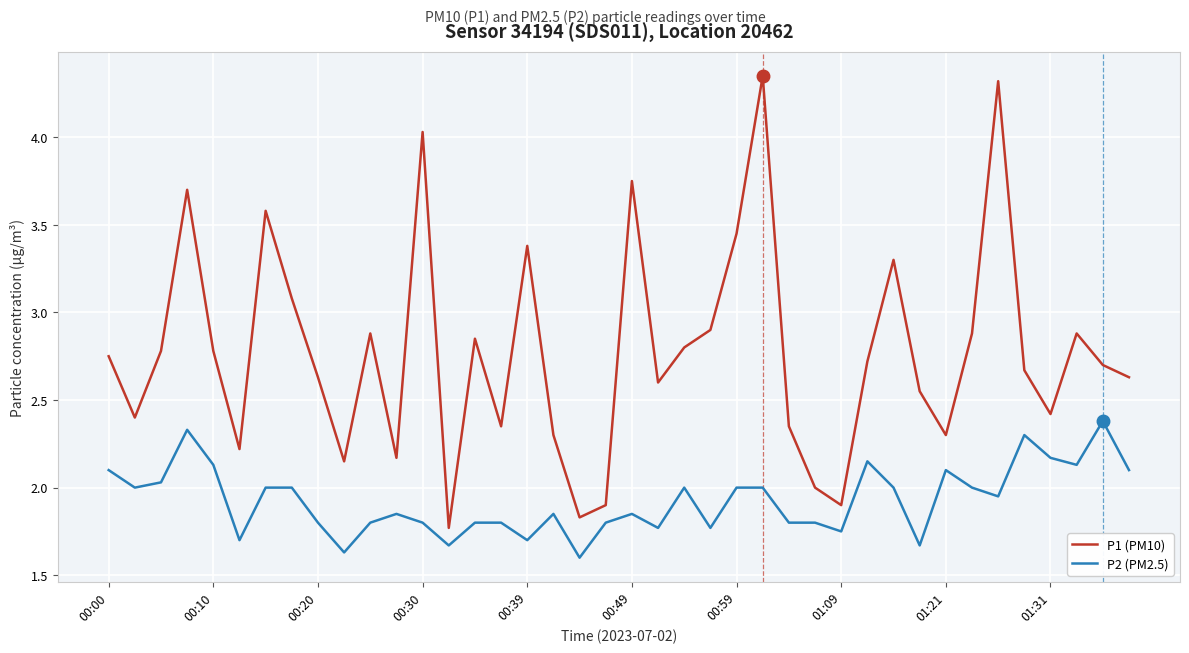

True or false: P2 (PM2.5) and P1 (PM10) intersect in this chart.

False